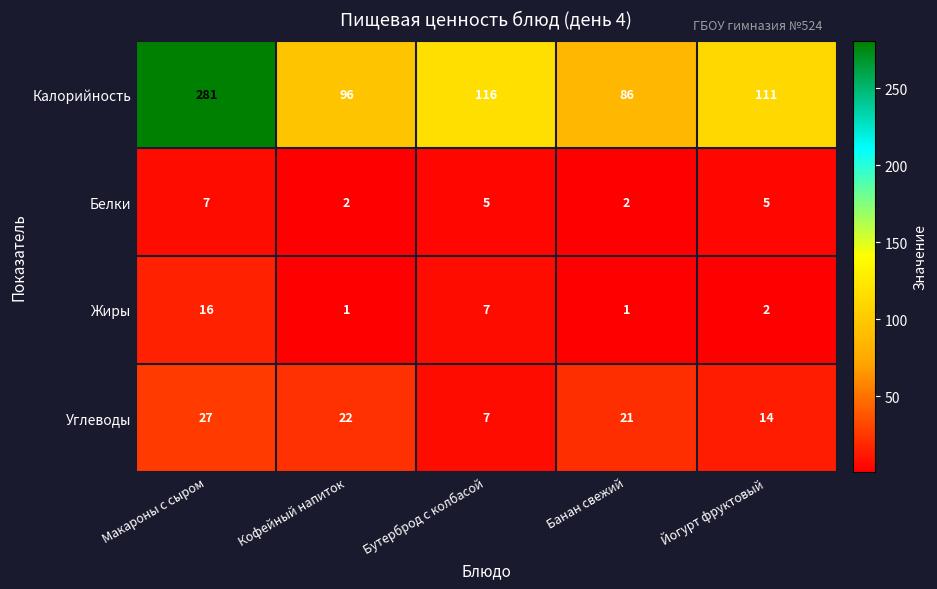

Which series has the largest total across all categories?

Калорийность